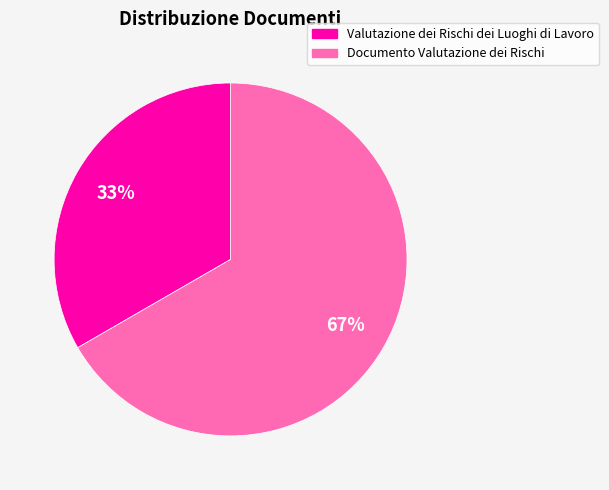

To the nearest percent, what is the combined percentage of Documento Valutazione dei Rischi and Valutazione dei Rischi dei Luoghi di Lavoro?

100%